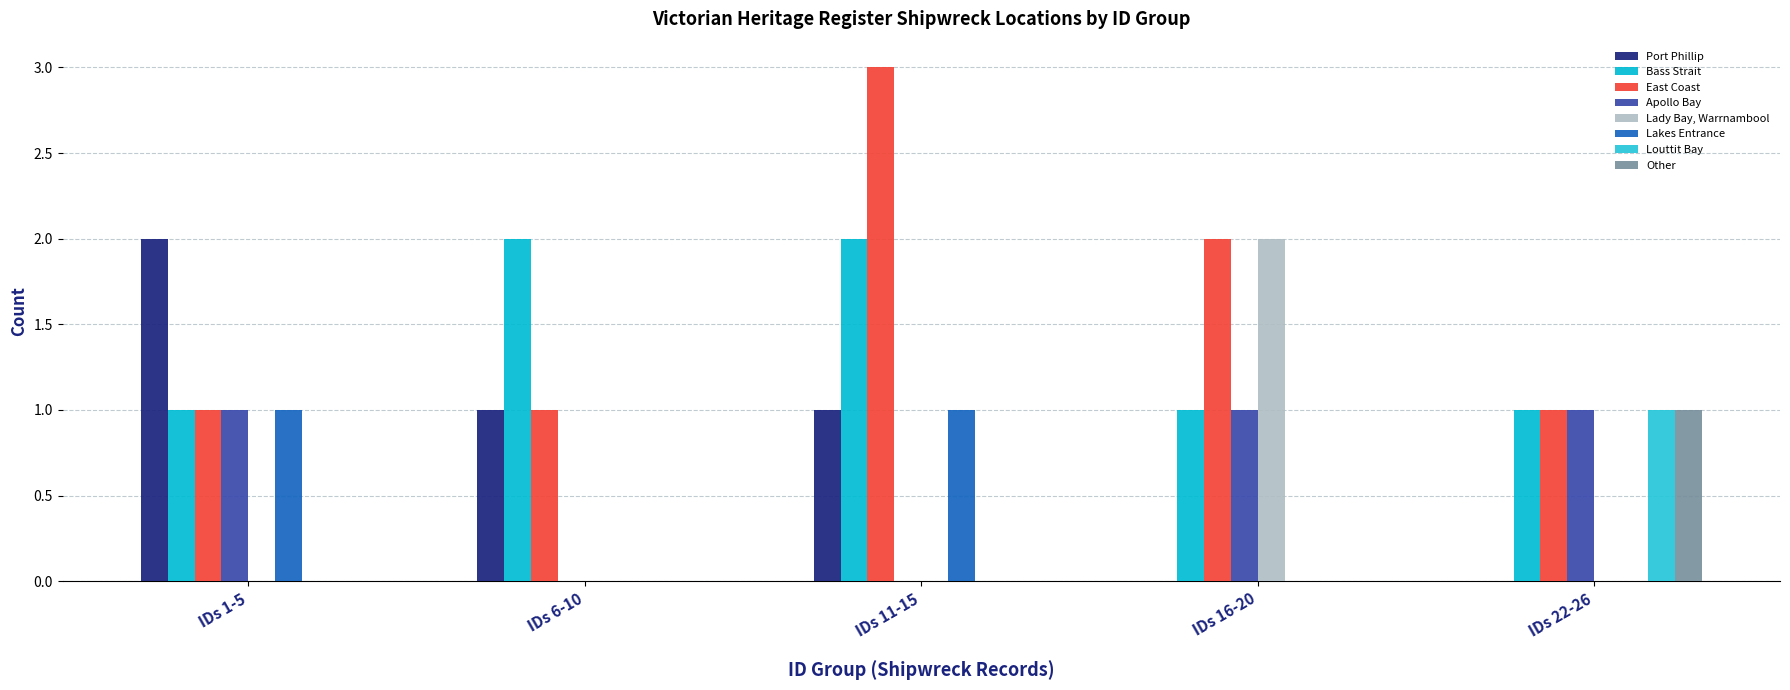

How many groups of bars are there?

5